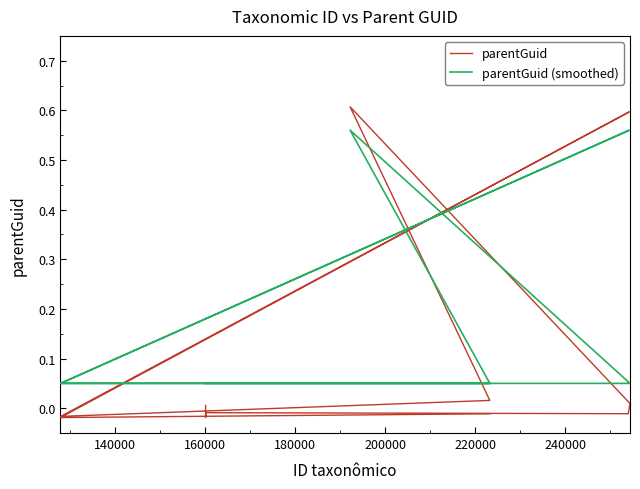

What is the average value of the parentGuid series?

0.1